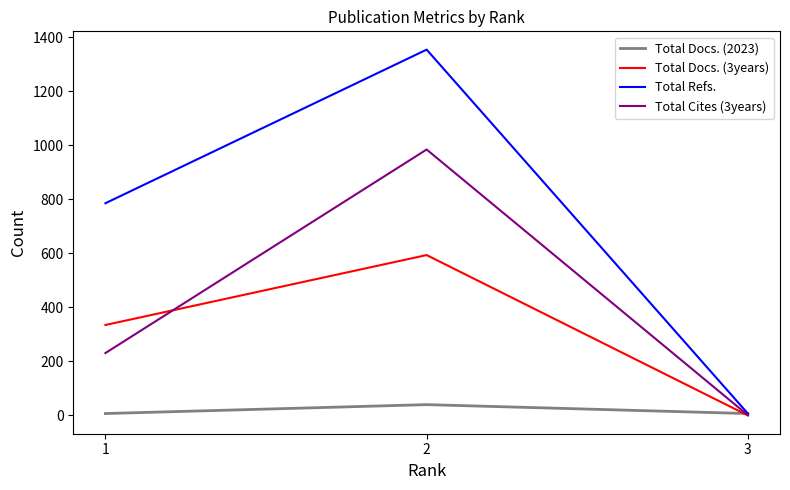

At which label is Total Cites (3years) closest to 493?

1